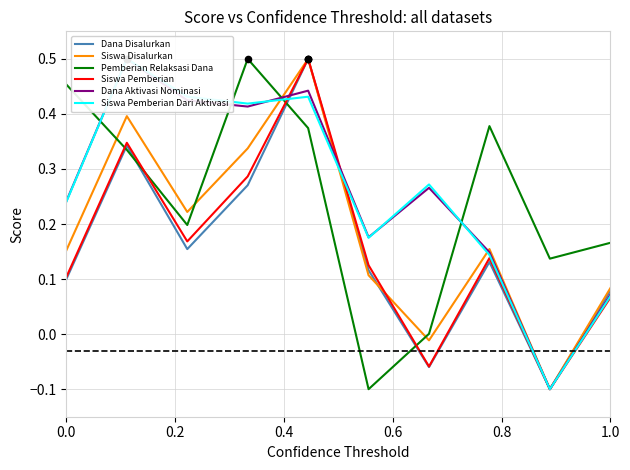

Which series reaches the minimum Y coordinate?

Dana Disalurkan